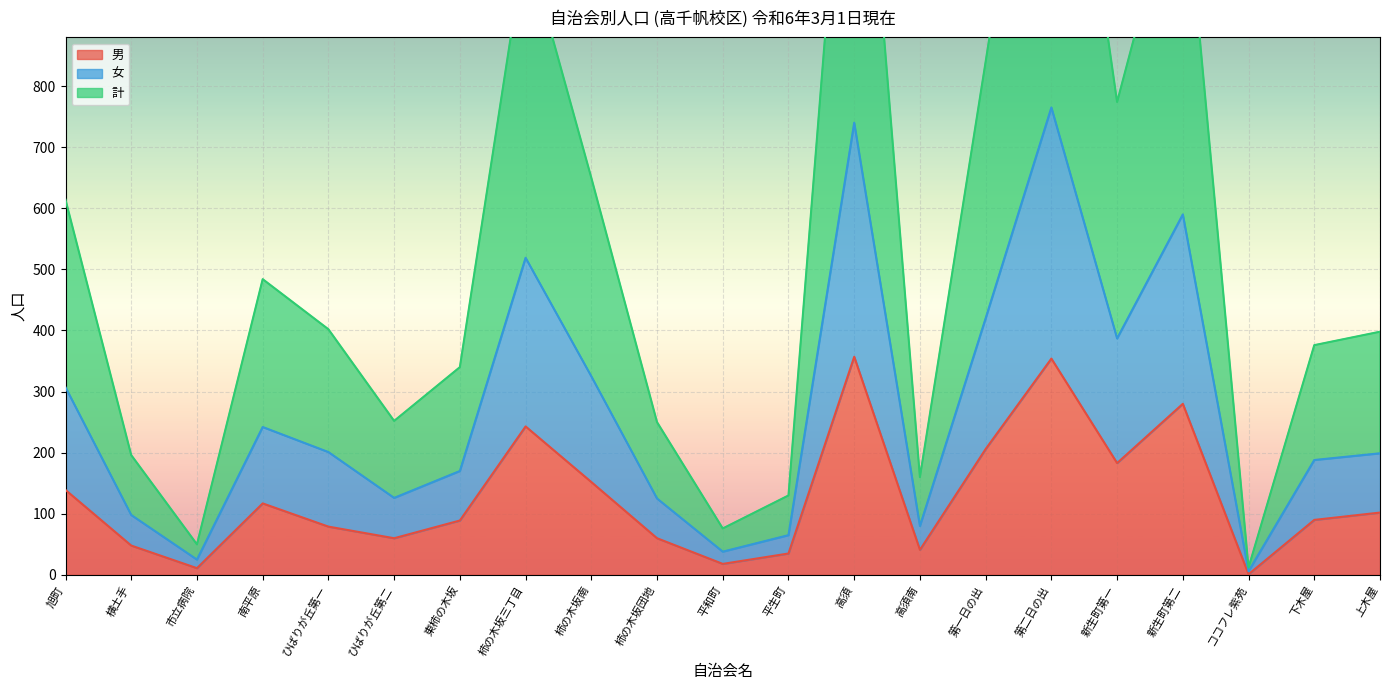

Reading left to right, extract all data points from this chart.

男: 旭町=139	横土手=48	市立病院=11	南平原=117	ひばりが丘第一=79	ひばりが丘第二=60	東柿の木坂=89	柿の木坂三丁目=243	柿の木坂南=152	柿の木坂団地=60	平和町=18	平生町=35	高須=357	高須南=41	第一日の出=206	第二日の出=354	新生町第一=183	新生町第二=280	ココフレ紫苑=1	下木屋=90	上木屋=102
女: 旭町=307	横土手=98	市立病院=25	南平原=242	ひばりが丘第一=201	ひばりが丘第二=126	東柿の木坂=170	柿の木坂三丁目=519	柿の木坂南=325	柿の木坂団地=125	平和町=38	平生町=65	高須=740	高須南=80	第一日の出=420	第二日の出=765	新生町第一=387	新生町第二=590	ココフレ紫苑=6	下木屋=188	上木屋=199
計: 旭町=614	横土手=196	市立病院=50	南平原=484	ひばりが丘第一=402	ひばりが丘第二=252	東柿の木坂=340	柿の木坂三丁目=1038	柿の木坂南=650	柿の木坂団地=250	平和町=76	平生町=130	高須=1480	高須南=160	第一日の出=840	第二日の出=1530	新生町第一=774	新生町第二=1180	ココフレ紫苑=12	下木屋=376	上木屋=398